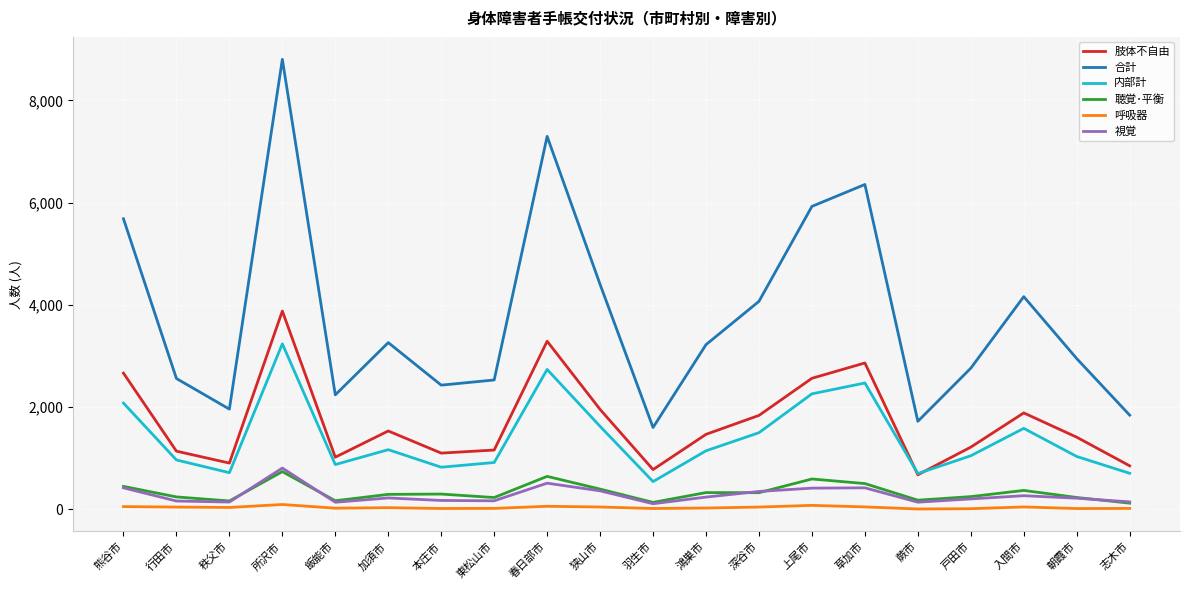

What are all the series names shown in the legend?

肢体不自由, 合計, 内部計, 聴覚･平衡, 呼吸器, 視覚